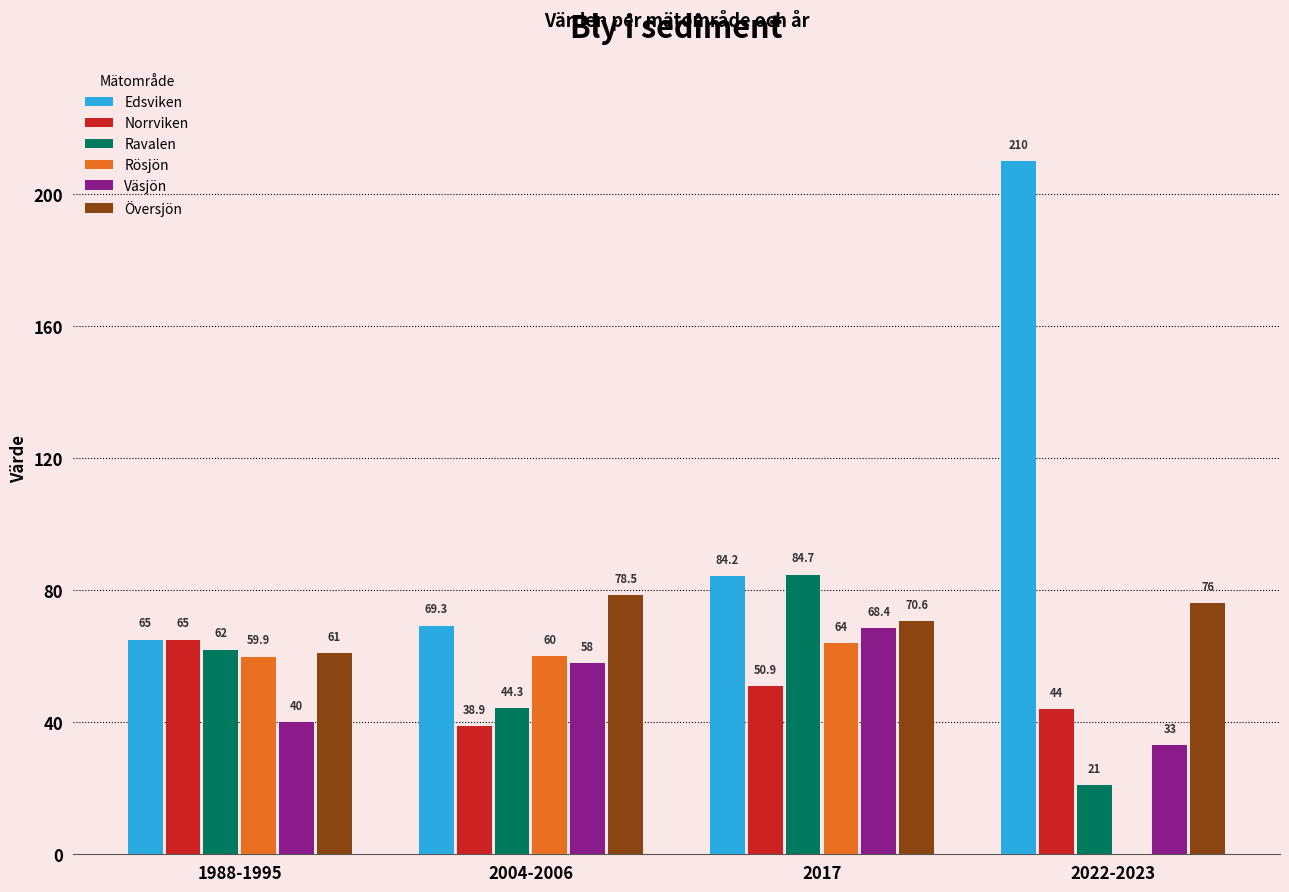

How many groups of bars are there?

4